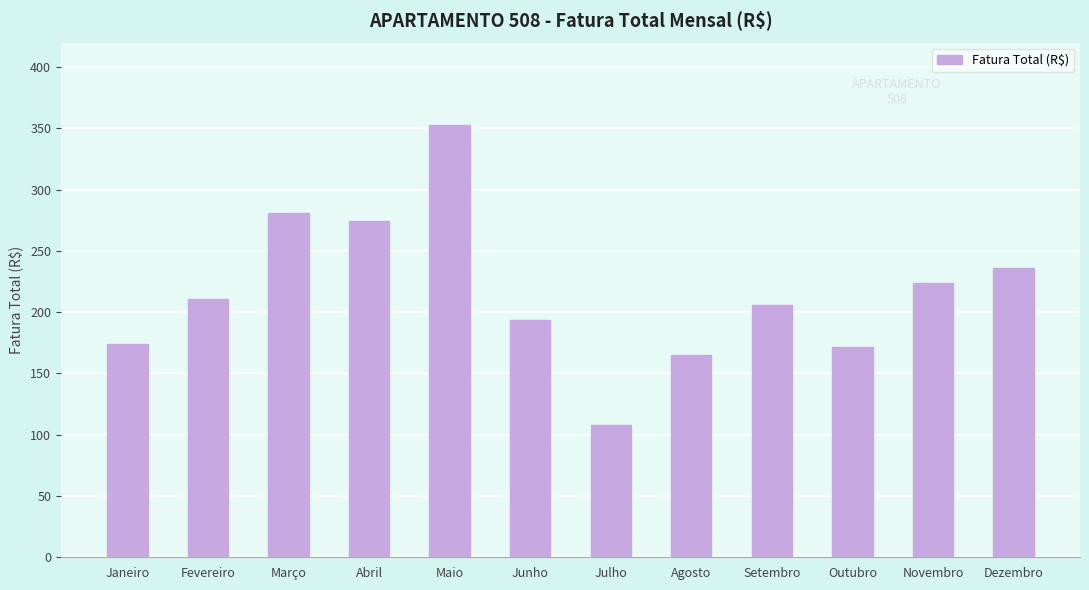

What is the label of the 7th bar from the right?

Junho